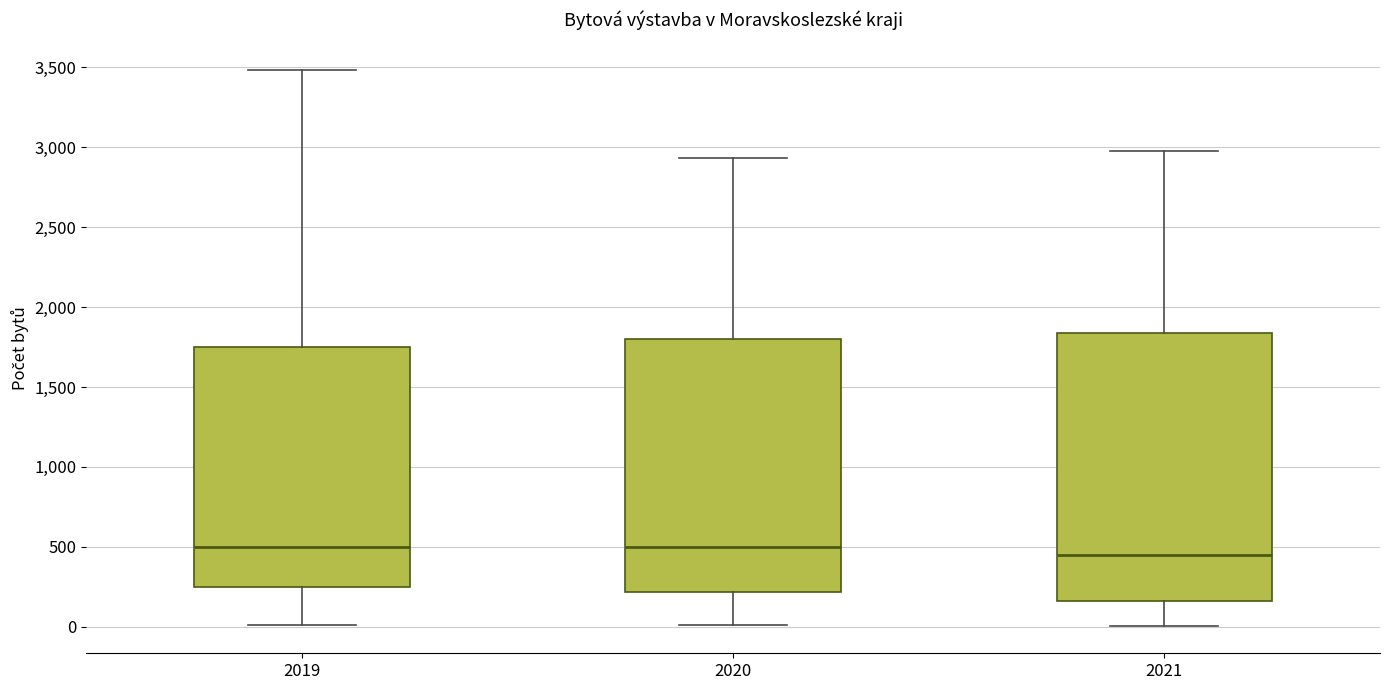

Comparing the boxes themselves (not the whiskers), which one is the tallest?

2021